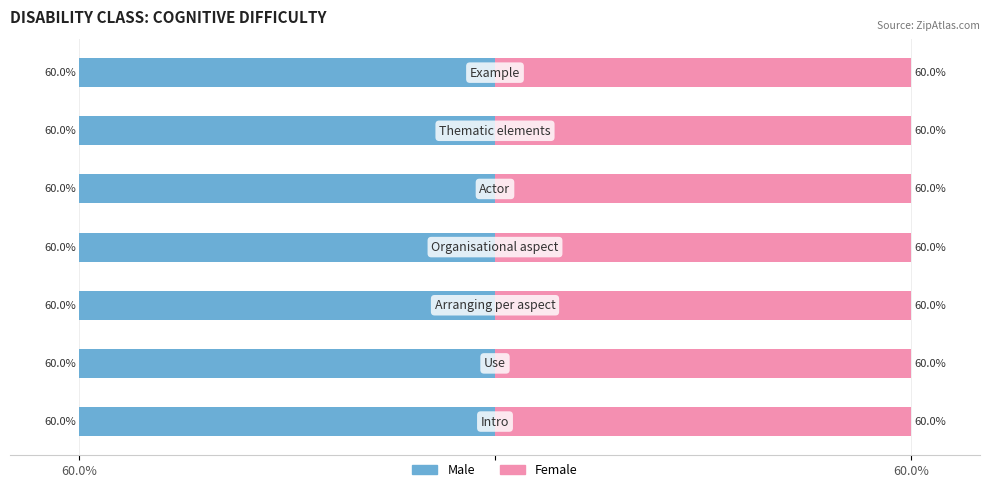

Reading left to right, what are all the values shown in this chart?

Male: -60.0	-60.0	-60.0	-60.0	-60.0	-60.0	-60.0
Female: 60.0	60.0	60.0	60.0	60.0	60.0	60.0